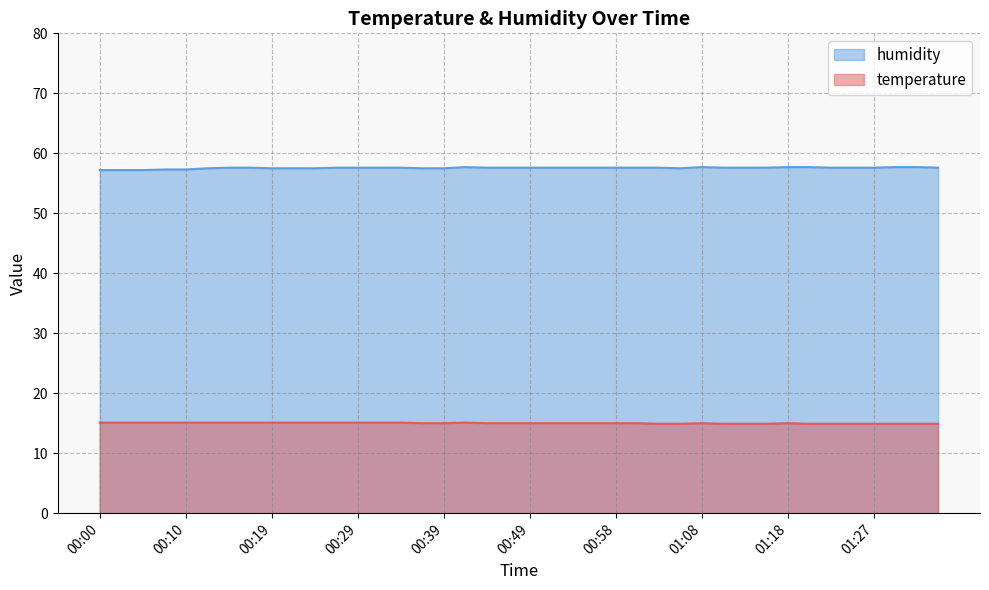

Is it true that humidity equals 22.1 at 01:18?

False